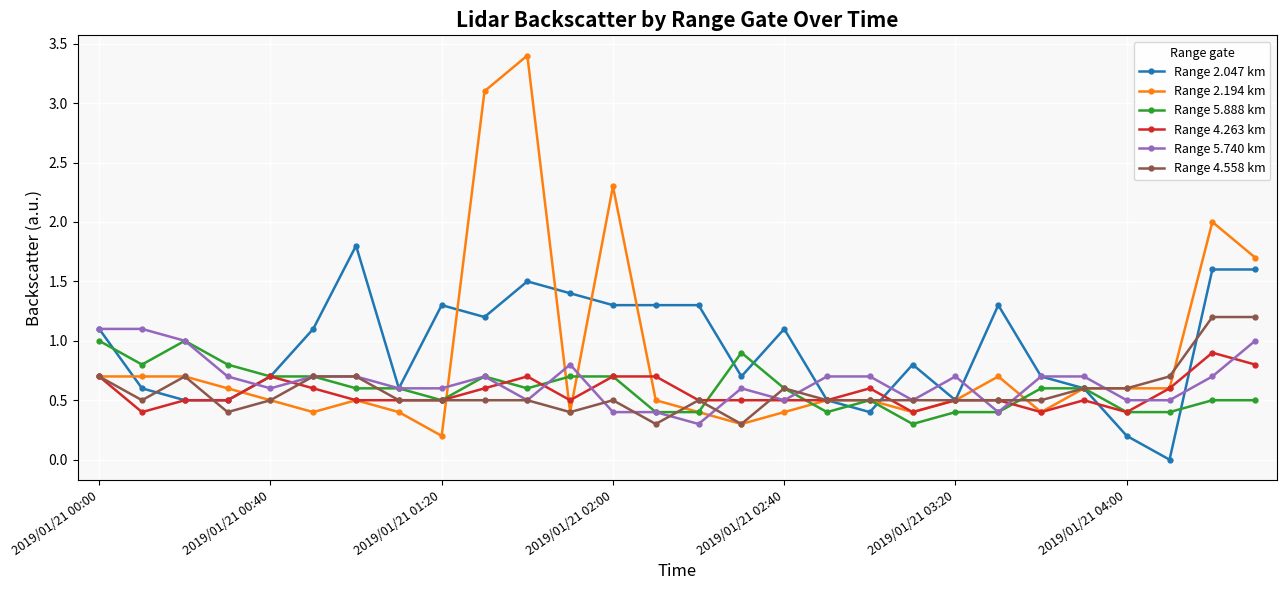

What is the sum of all Range 5.888 km values?

16.7